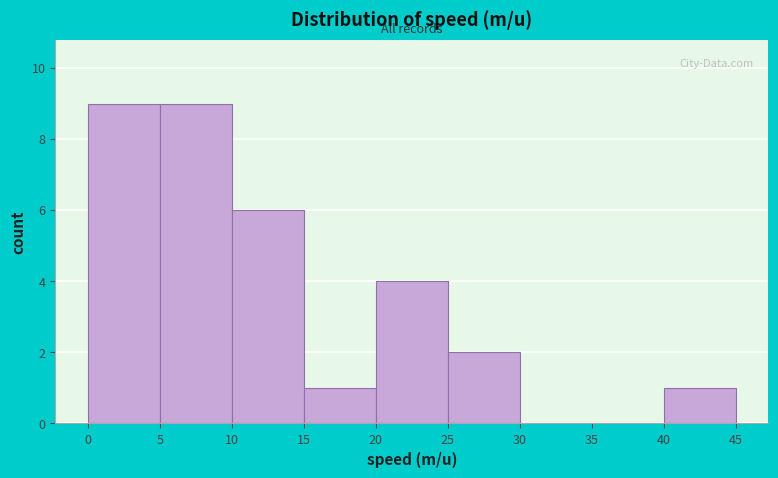

Reading left to right, list every bar in this chart as the range it spans on the x-axis followed by its height. The values are not printed on the chart, so give them approximately, as read against the axis.

0 to 5: 9
5 to 10: 9
10 to 15: 6
15 to 20: 1
20 to 25: 4
25 to 30: 2
30 to 35: 0
35 to 40: 0
40 to 45: 1